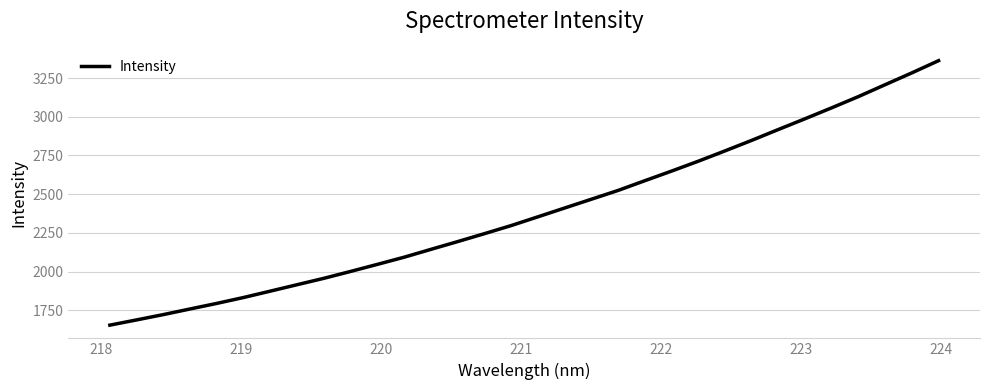

What is the smallest value displayed?

1653.4